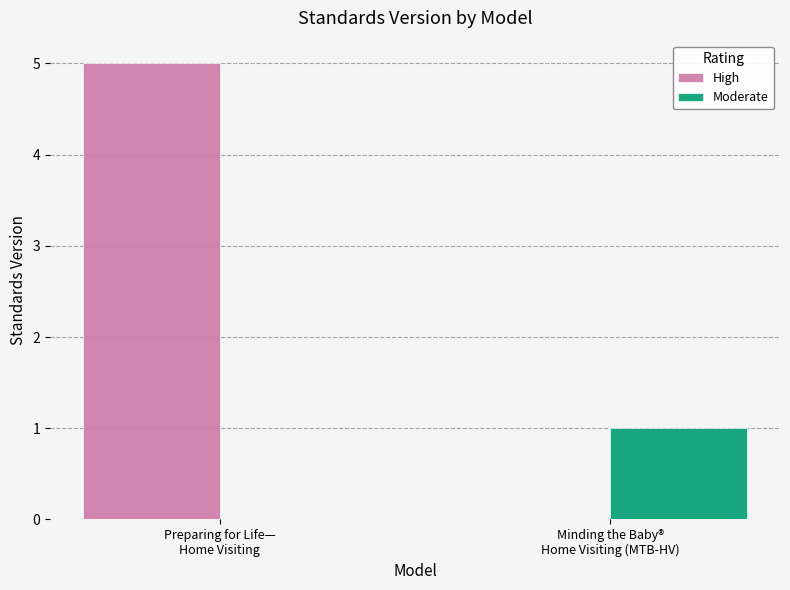

Which series has the largest total across all categories?

High